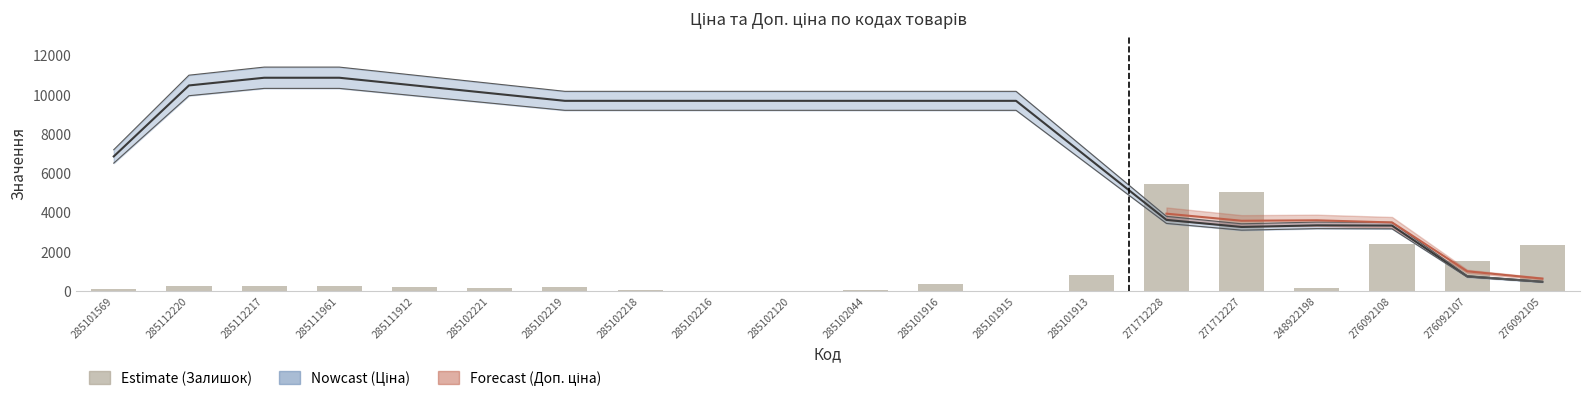

What is the difference between the values at 285102219 and 248922198?

40.1